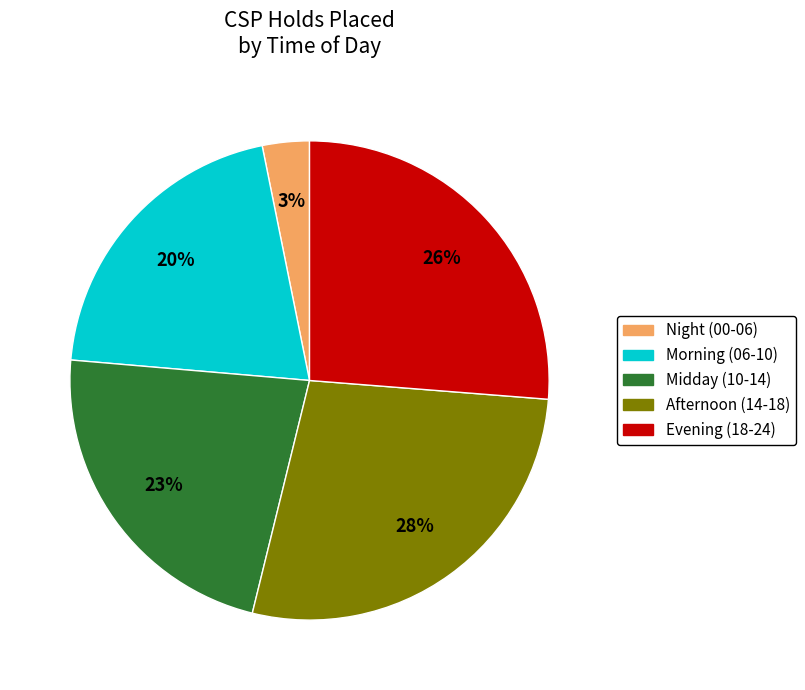

Count the number of slices in the pie.

5